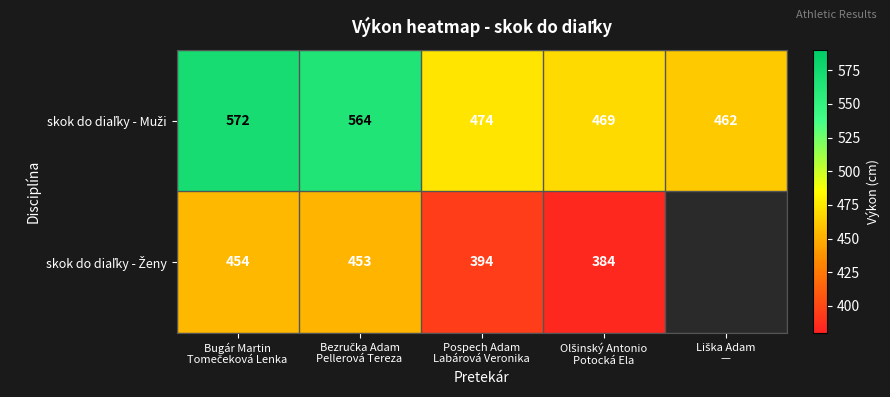

Rank the categories by skok do diaľky - Muži value from highest to lowest.

Bugár Martin Tomečeková Lenka, Bezručka Adam Pellerová Tereza, Pospech Adam Labárová Veronika, Olšinský Antonio Potocká Ela, Liška Adam —